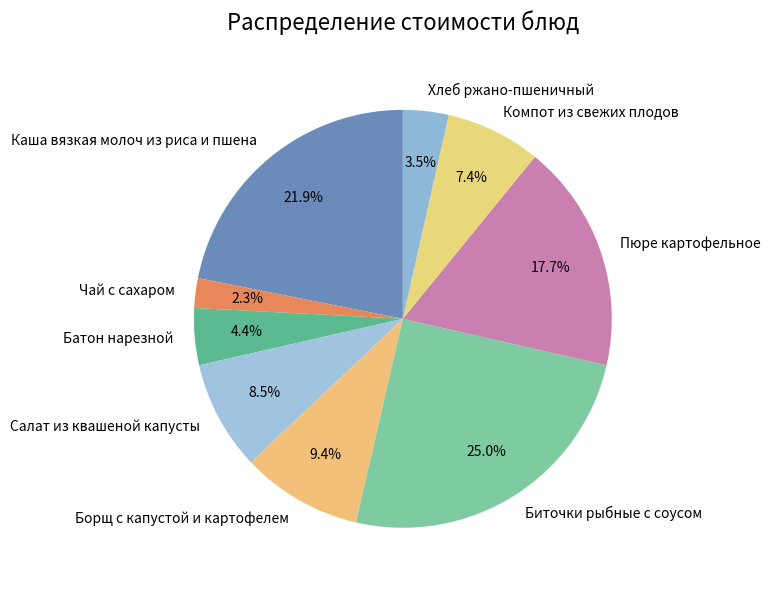

How many slices are in this pie chart?

9